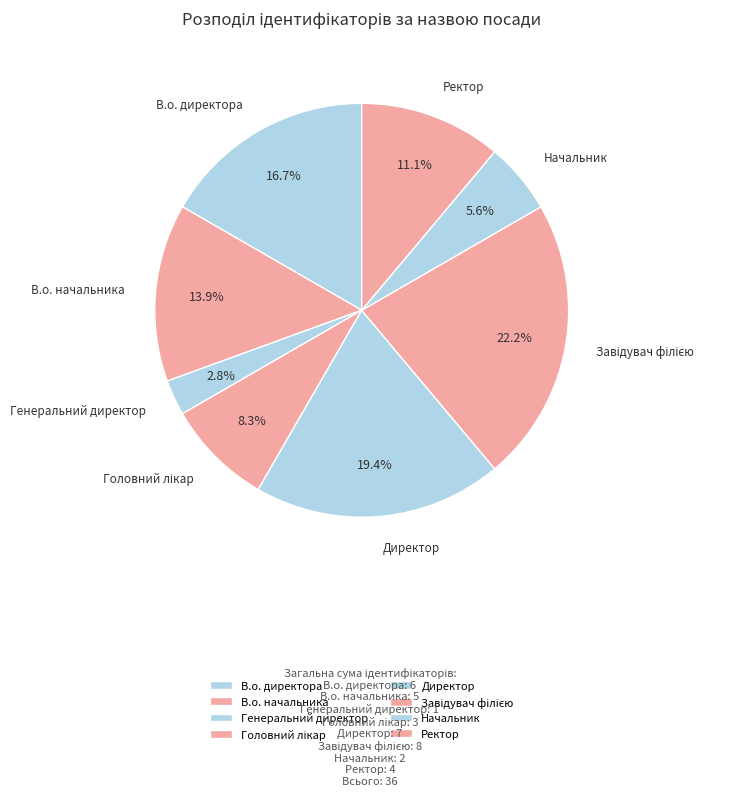

To the nearest percent, what percentage of the pie is Ректор?

11%